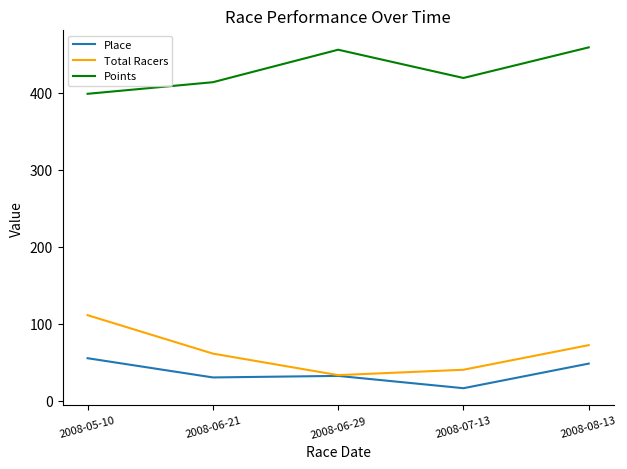

Rank the series by their maximum value, from lowest to highest.

Place, Total Racers, Points